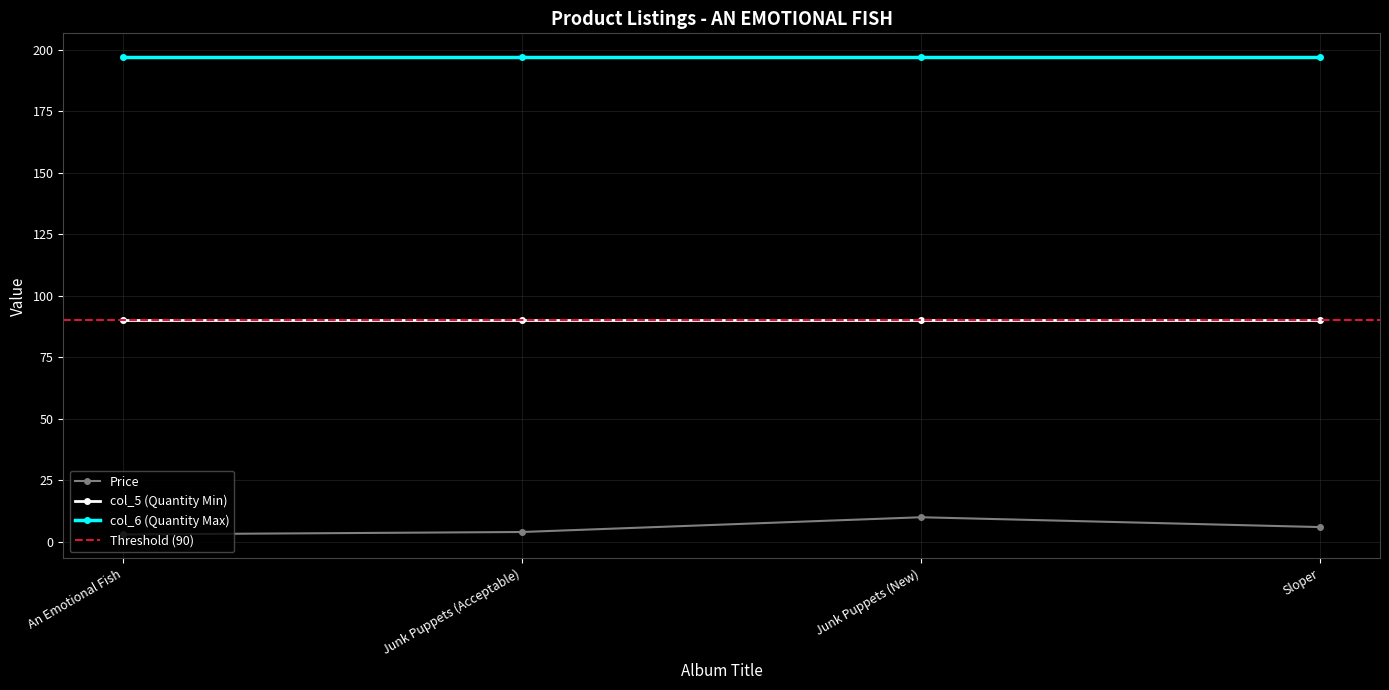

Does the chart display data point markers on the line(s)?

Yes